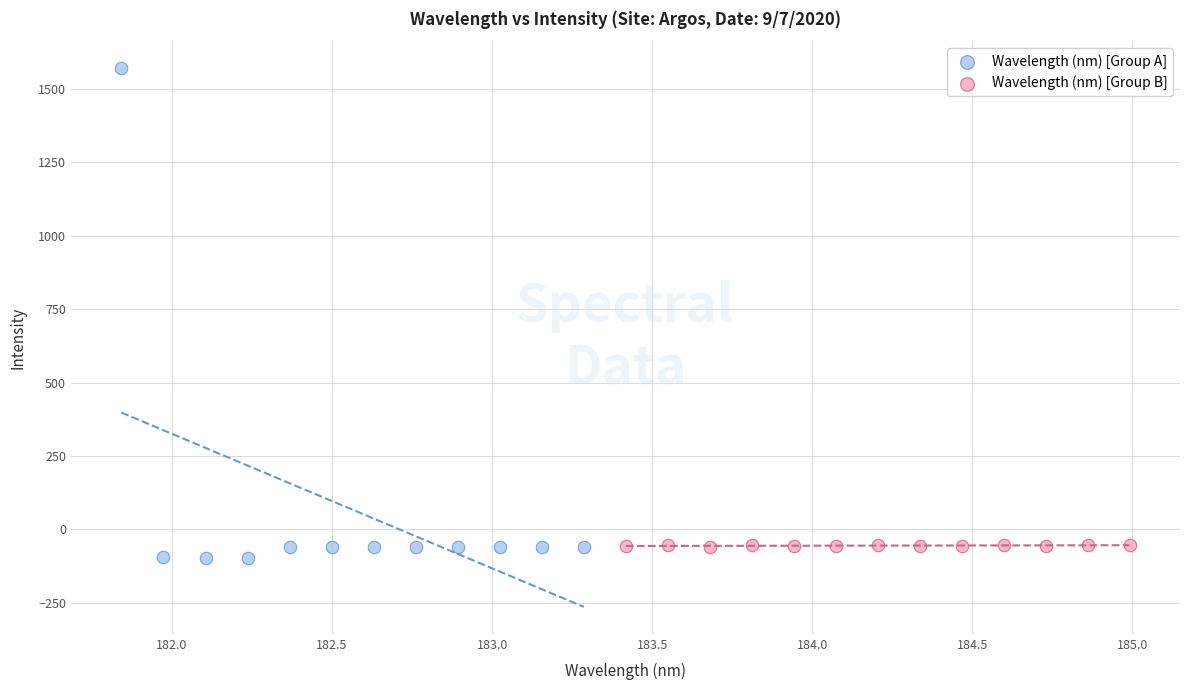

Which series reaches the maximum Y coordinate?

Wavelength (nm) [Group A]